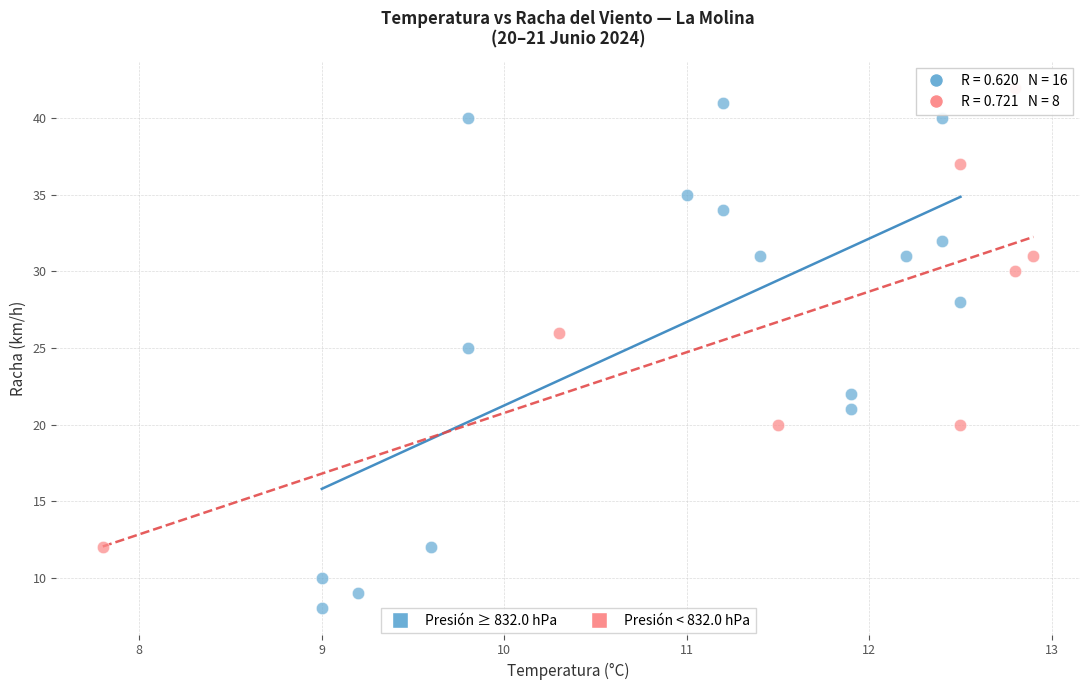

Which series has the largest Y range (max minus min)?

Presión ≥ 832.0 hPa